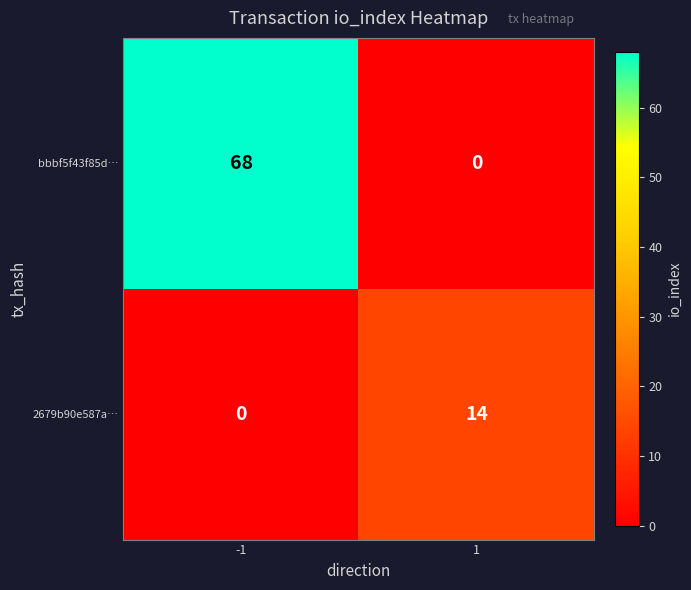

How many distinct data groups are displayed?

2